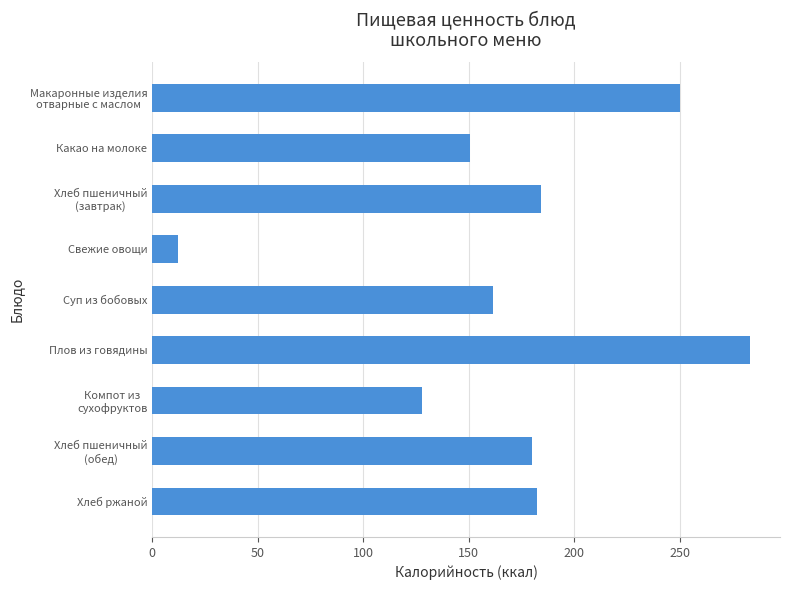

What is the change in value from Какао на молоке to Суп из бобовых?

+11.2